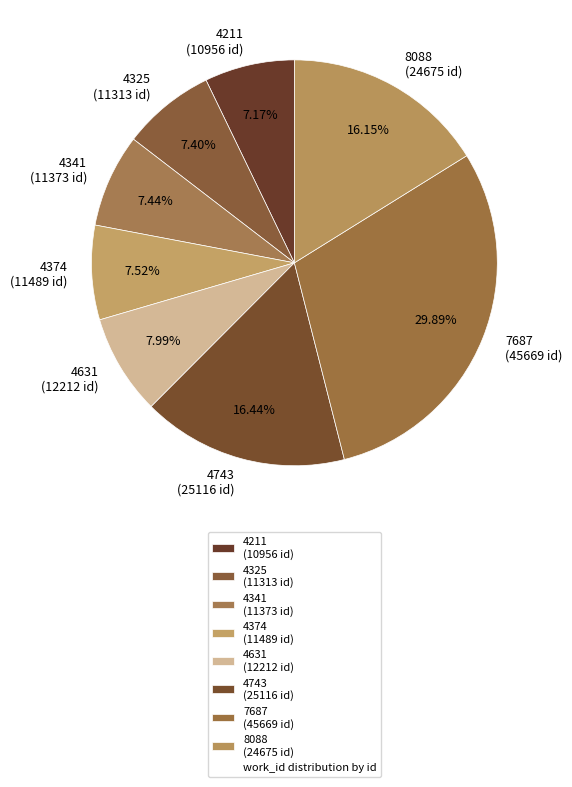

To the nearest percent, what is the average slice percentage?

12%